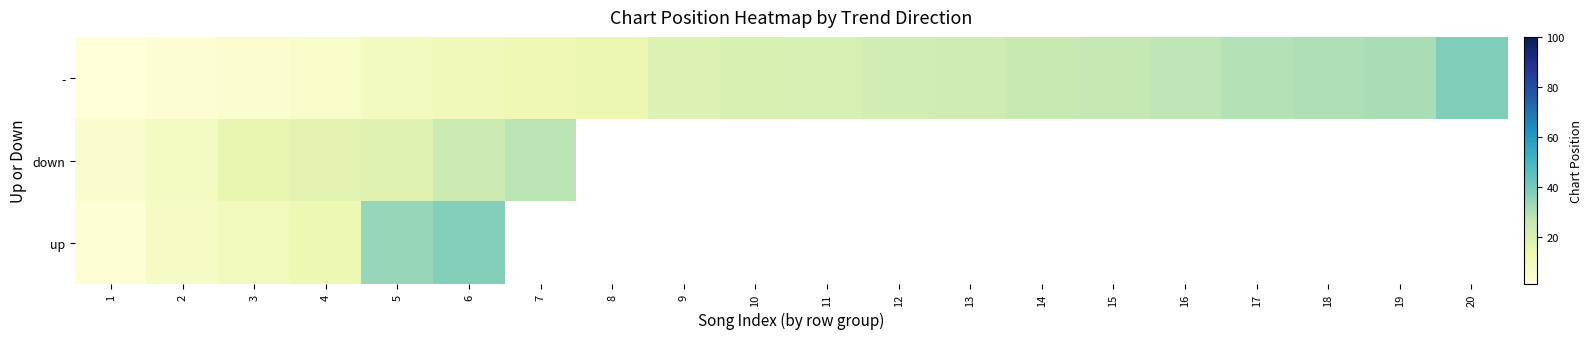

List the series in order of their peak value, lowest first.

down, up, -